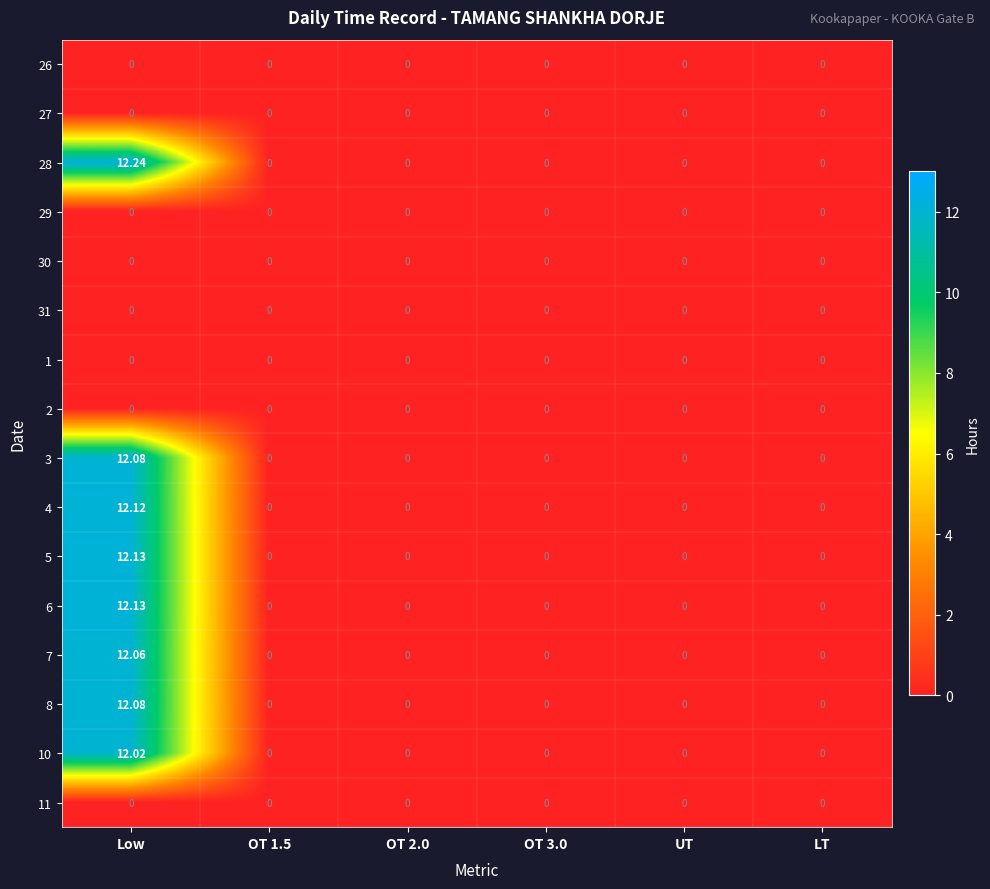

At which category does the chart reach its peak across all series?

Low